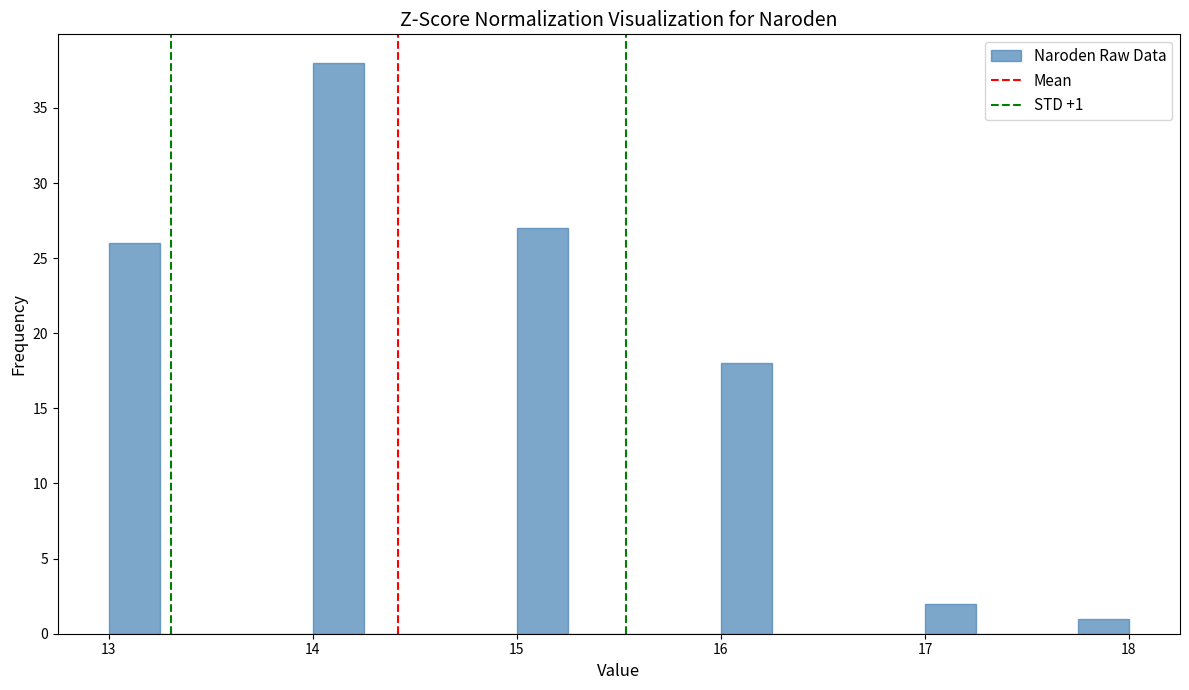

Around what value on the x-axis is the tallest bar? Give the approximate position of its centre, as read against the axis.

14.1